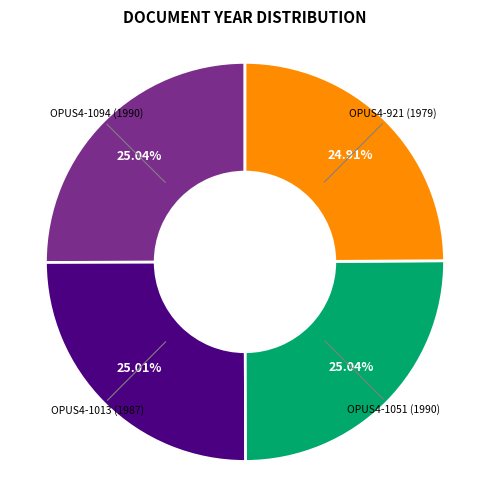

Is there a majority slice in this chart?

No